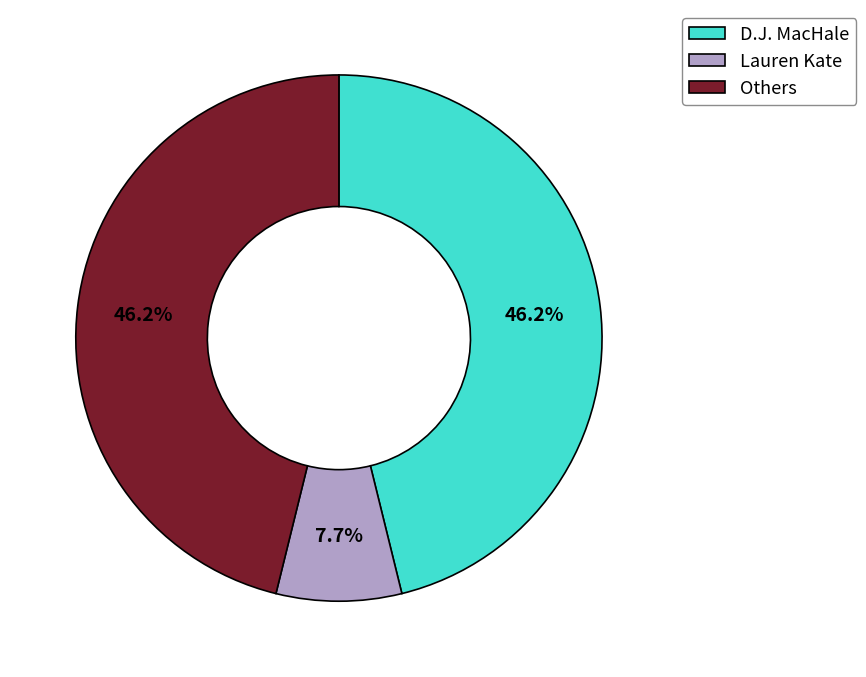

What is the ratio of the value at D.J. MacHale to the value at Others?

1.0